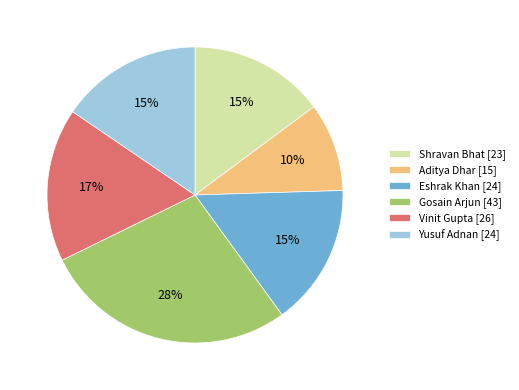

To the nearest percent, what is the combined percentage of Shravan Bhat [23] and Aditya Dhar [15]?

25%